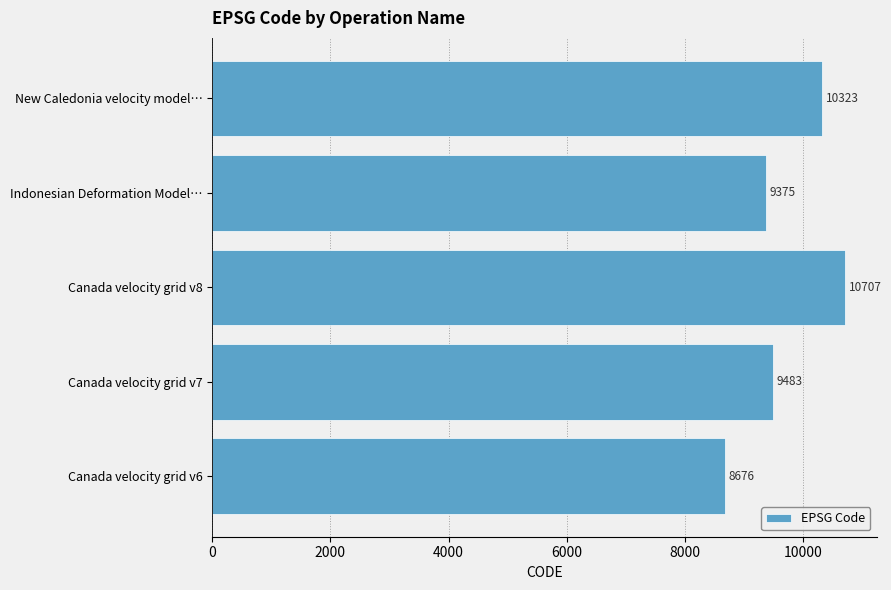

What is the average value?

9713